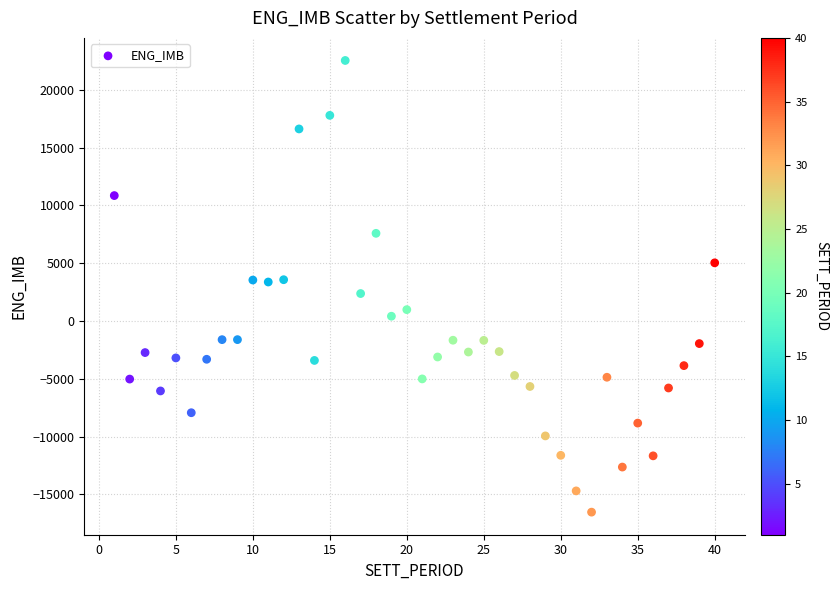

What is the range of Y values (max minus min)?

39087.9